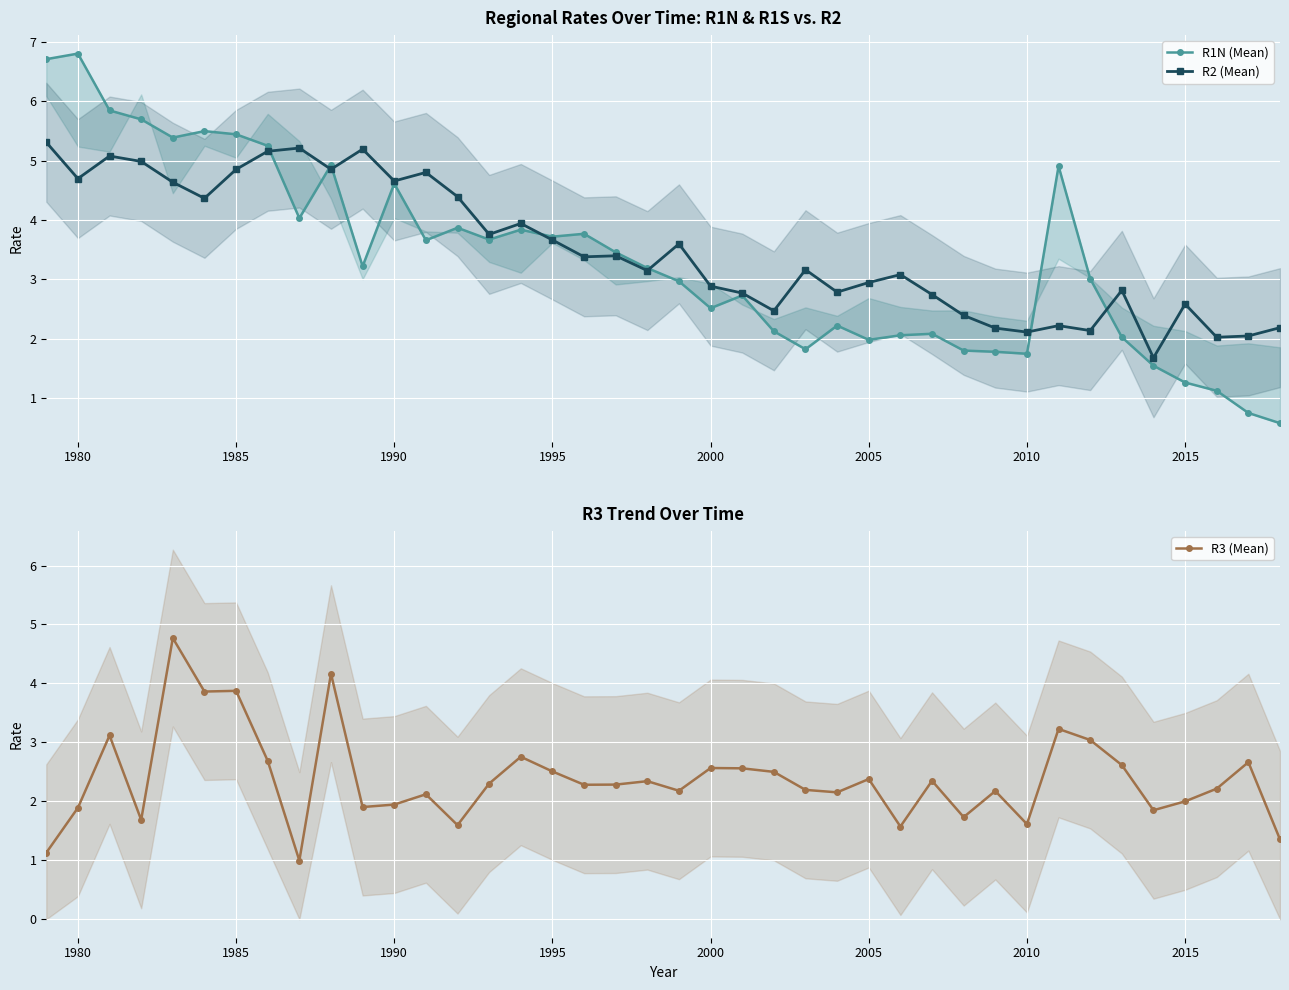

The value of R3 (Mean) at 2015 is 1.7. True or false?

False